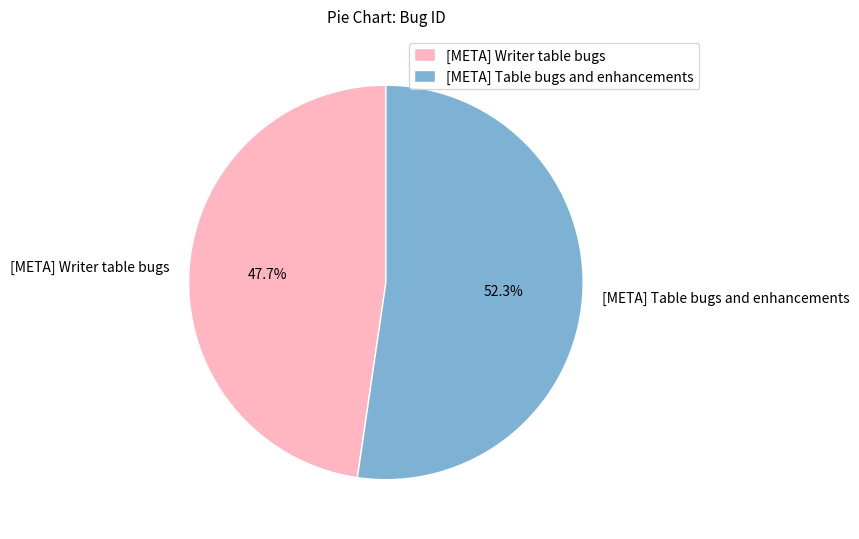

Is [META] Table bugs and enhancements the majority of the pie?

Yes